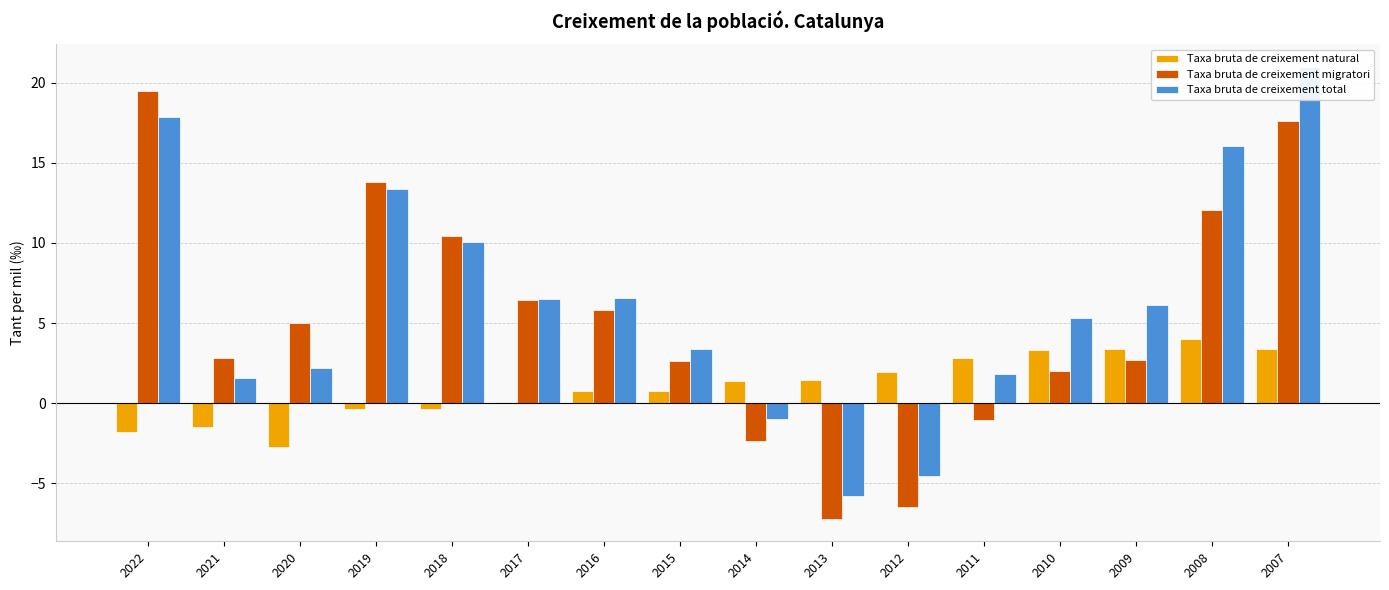

Rank the categories by Taxa bruta de creixement migratori value from highest to lowest.

2022, 2007, 2019, 2008, 2018, 2017, 2016, 2020, 2021, 2009, 2015, 2010, 2011, 2014, 2012, 2013